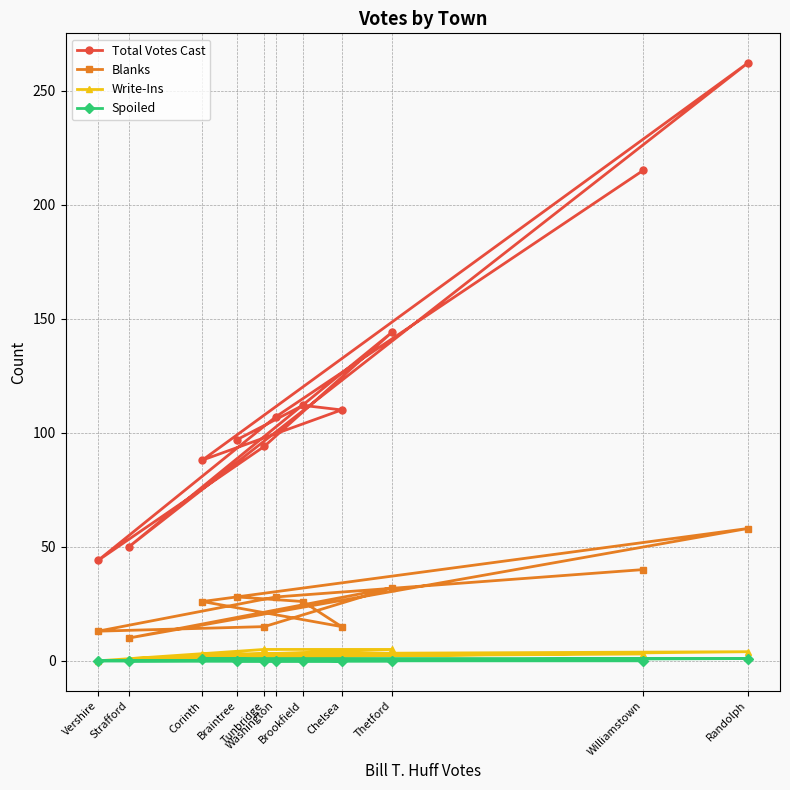

What is the total value across all series at Corinth?

118